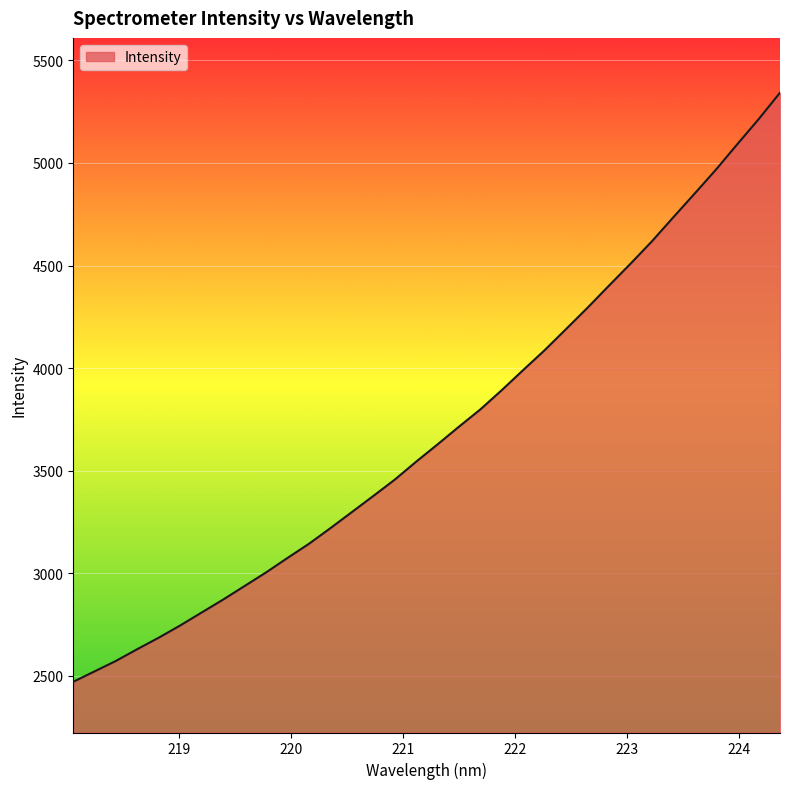

How many lines are shown in the chart?

1